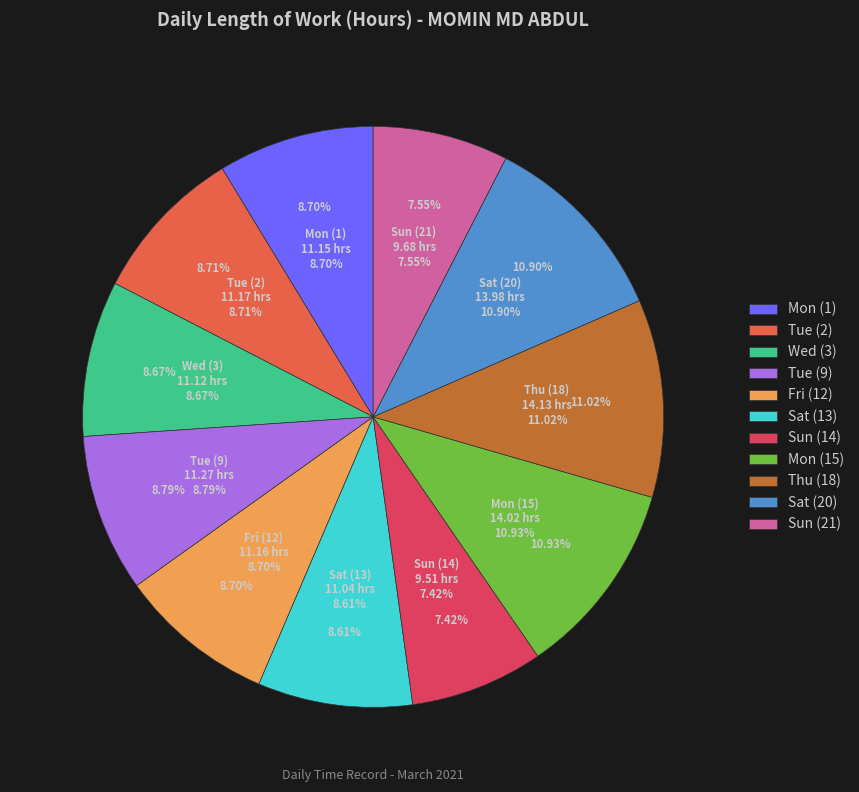

Is the sum of Tue (2) and Fri (12) greater than half?

No